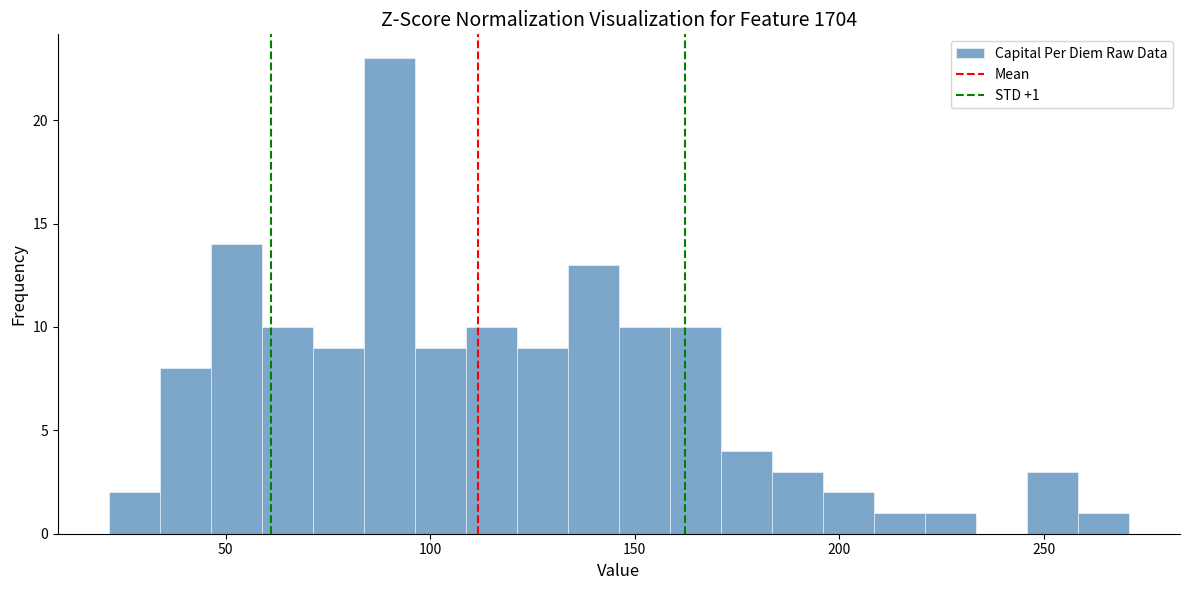

Around what value on the x-axis is the tallest bar? Give the approximate position of its centre, as read against the axis.

90